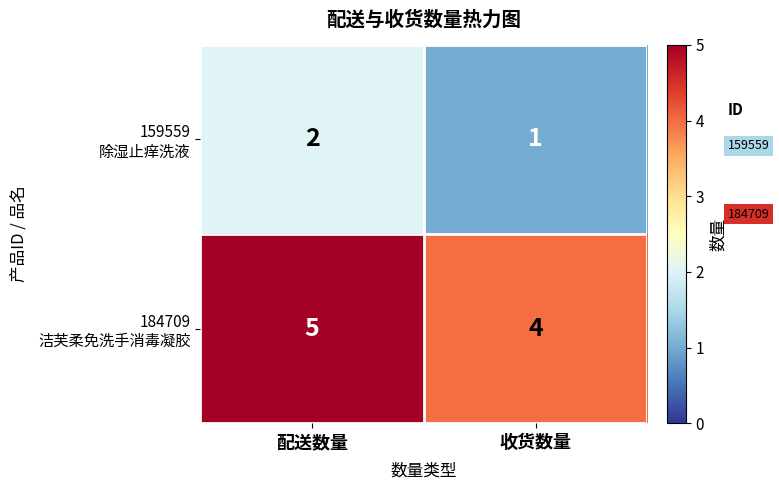

What is the spread (max minus min) of values at 收货数量?

3